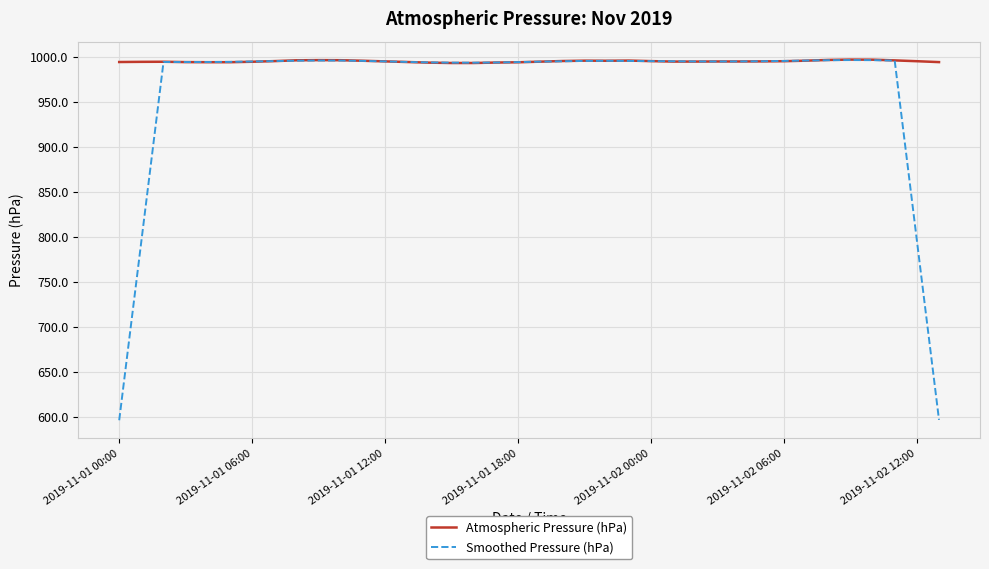

At how many categories does at least one series exceed 875?

38